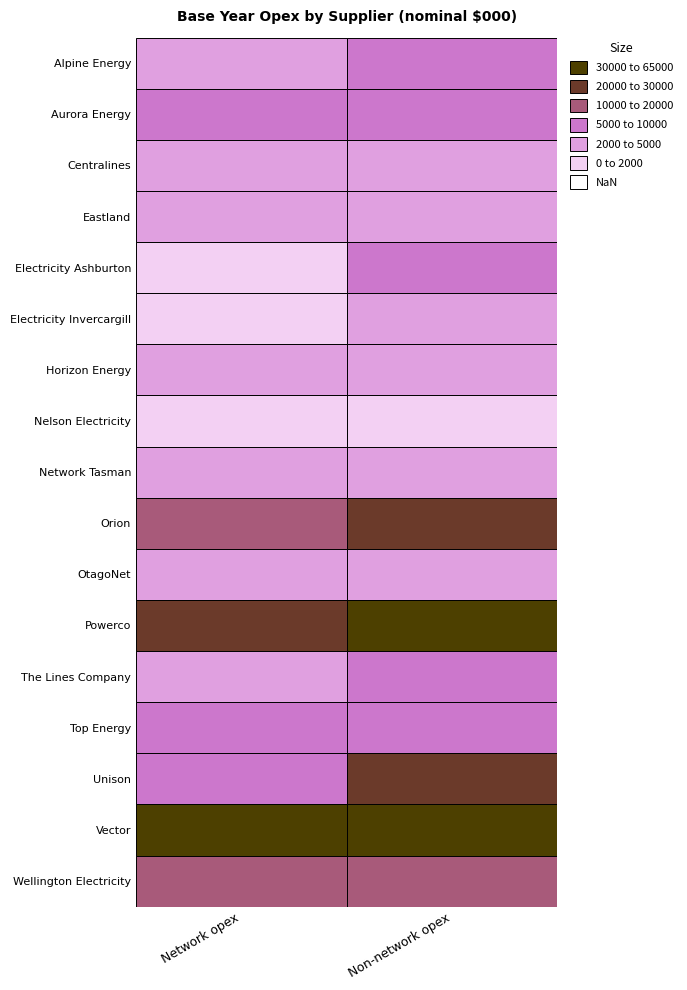

Reading left to right, list all the values displayed in this chart.

Network opex: 4003.0	9029.0	2005.0	2838.1	1746.0	1684.7	2478.7	658.5	3956.0	19442.0	3499.3	28656.8	2319.0	5359.8	7111.3	32107.0	12087.4
Non-network opex: 8298.3	9612.0	2102.0	4607.1	5919.0	3690.7	4513.6	1665.6	4473.0	28528.0	2758.0	36698.5	7417.6	7403.3	25112.8	63005.0	16211.0